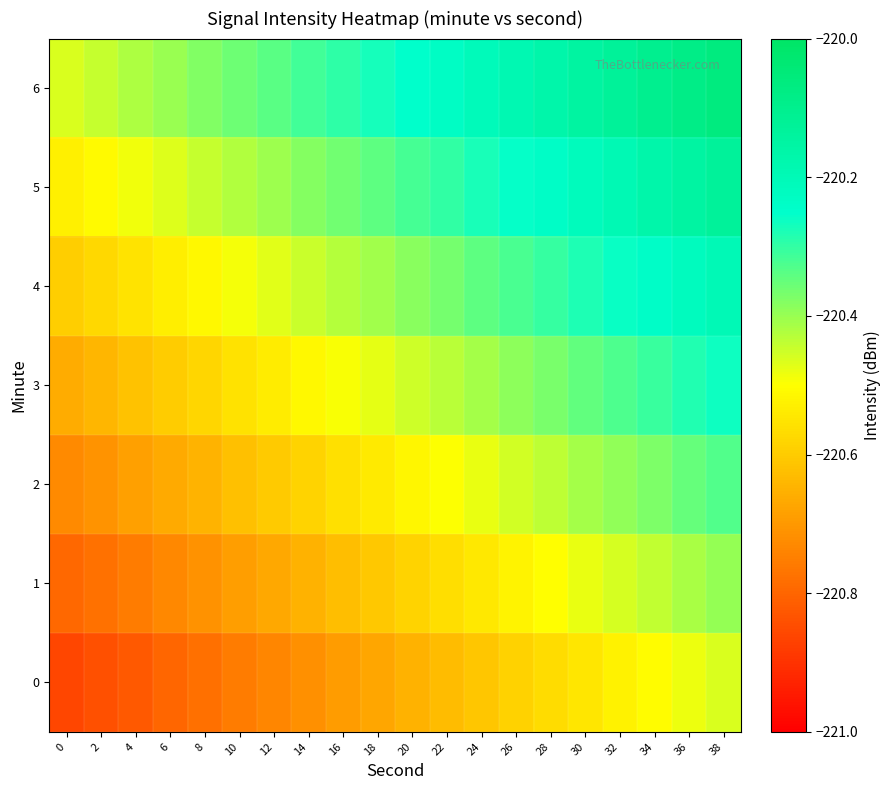

Reading left to right, extract all data points from this chart.

0: 0=-220.9	2=-220.8	4=-220.8	6=-220.8	8=-220.8	10=-220.8	12=-220.7	14=-220.7	16=-220.7	18=-220.7	20=-220.7	22=-220.6	24=-220.6	26=-220.6	28=-220.6	30=-220.5	32=-220.5	34=-220.5	36=-220.5	38=-220.5
1: 0=-220.8	2=-220.8	4=-220.8	6=-220.7	8=-220.7	10=-220.7	12=-220.7	14=-220.6	16=-220.6	18=-220.6	20=-220.6	22=-220.6	24=-220.5	26=-220.5	28=-220.5	30=-220.5	32=-220.5	34=-220.4	36=-220.4	38=-220.4
2: 0=-220.7	2=-220.7	4=-220.7	6=-220.7	8=-220.6	10=-220.6	12=-220.6	14=-220.6	16=-220.6	18=-220.5	20=-220.5	22=-220.5	24=-220.5	26=-220.5	28=-220.4	30=-220.4	32=-220.4	34=-220.4	36=-220.4	38=-220.3
3: 0=-220.7	2=-220.6	4=-220.6	6=-220.6	8=-220.6	10=-220.6	12=-220.5	14=-220.5	16=-220.5	18=-220.5	20=-220.5	22=-220.4	24=-220.4	26=-220.4	28=-220.4	30=-220.3	32=-220.3	34=-220.3	36=-220.3	38=-220.3
4: 0=-220.6	2=-220.6	4=-220.6	6=-220.5	8=-220.5	10=-220.5	12=-220.5	14=-220.4	16=-220.4	18=-220.4	20=-220.4	22=-220.4	24=-220.3	26=-220.3	28=-220.3	30=-220.3	32=-220.3	34=-220.2	36=-220.2	38=-220.2
5: 0=-220.5	2=-220.5	4=-220.5	6=-220.5	8=-220.4	10=-220.4	12=-220.4	14=-220.4	16=-220.4	18=-220.3	20=-220.3	22=-220.3	24=-220.3	26=-220.3	28=-220.2	30=-220.2	32=-220.2	34=-220.2	36=-220.2	38=-220.1
6: 0=-220.5	2=-220.4	4=-220.4	6=-220.4	8=-220.4	10=-220.4	12=-220.3	14=-220.3	16=-220.3	18=-220.3	20=-220.3	22=-220.2	24=-220.2	26=-220.2	28=-220.2	30=-220.1	32=-220.1	34=-220.1	36=-220.1	38=-220.1